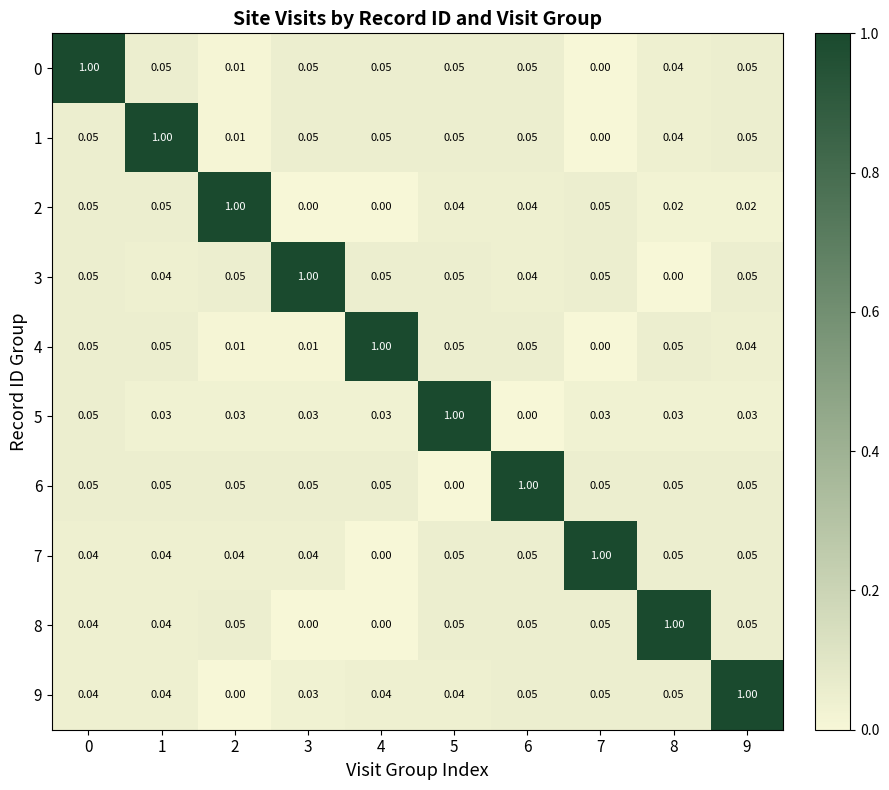

At how many categories does at least one series exceed 0?

10